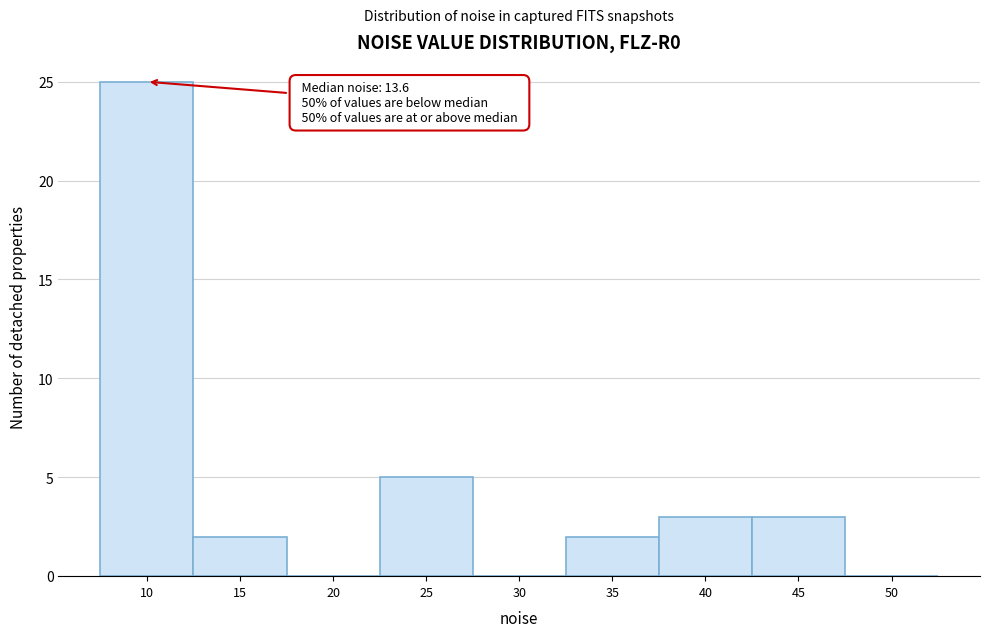

Reading left to right, transcribe all the data shown in this chart.

10=25	15=2	20=0	25=5	30=0	35=2	40=3	45=3	50=0